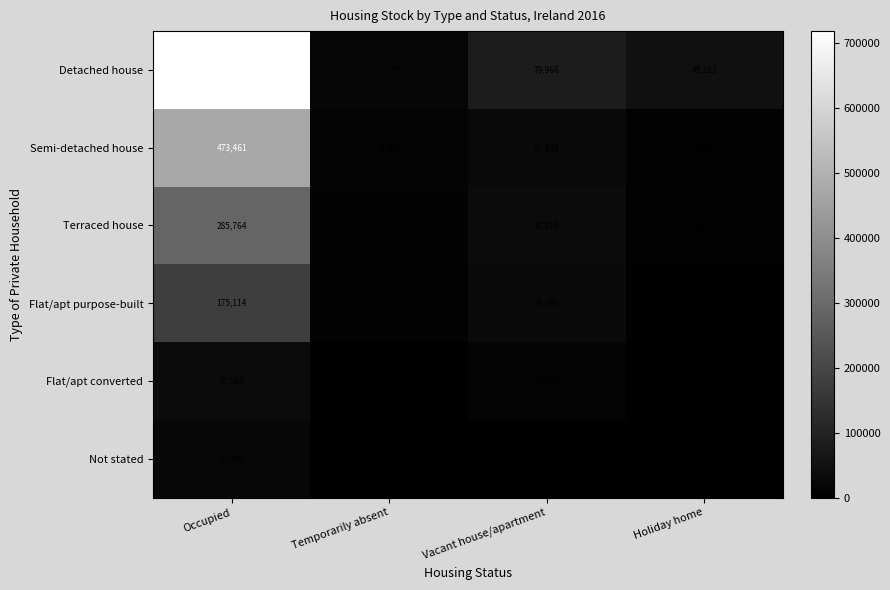

The value of Not stated at Holiday home is 0. True or false?

True